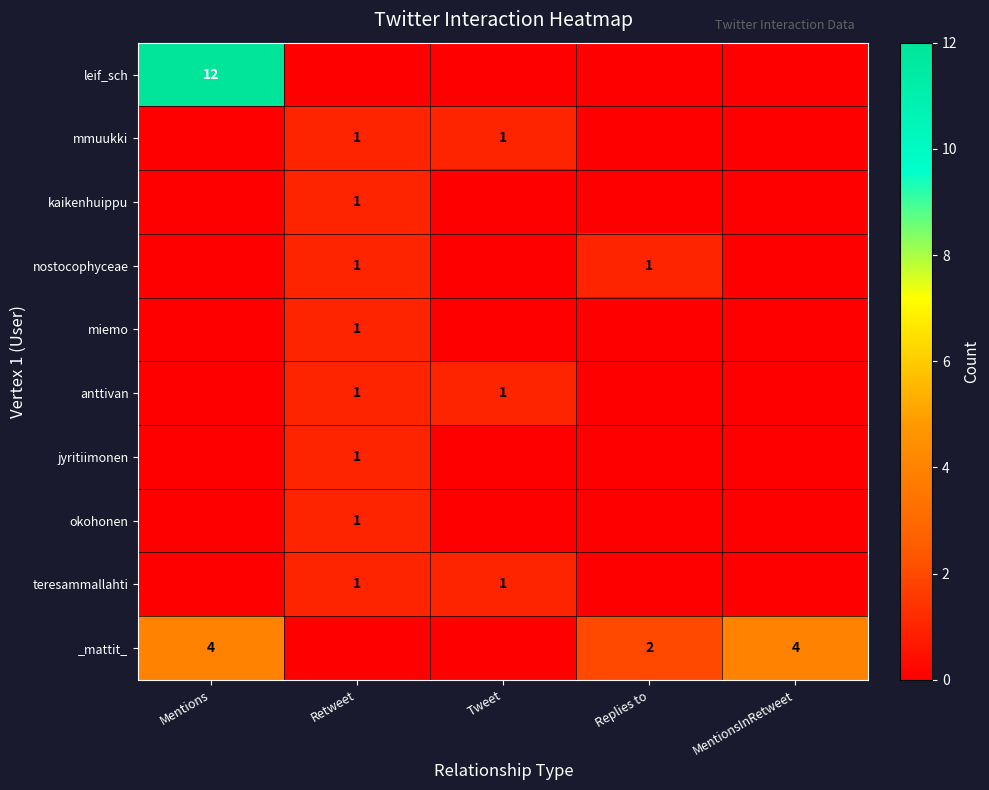

True or false: nostocophyceae has a value of 2 at Retweet.

False